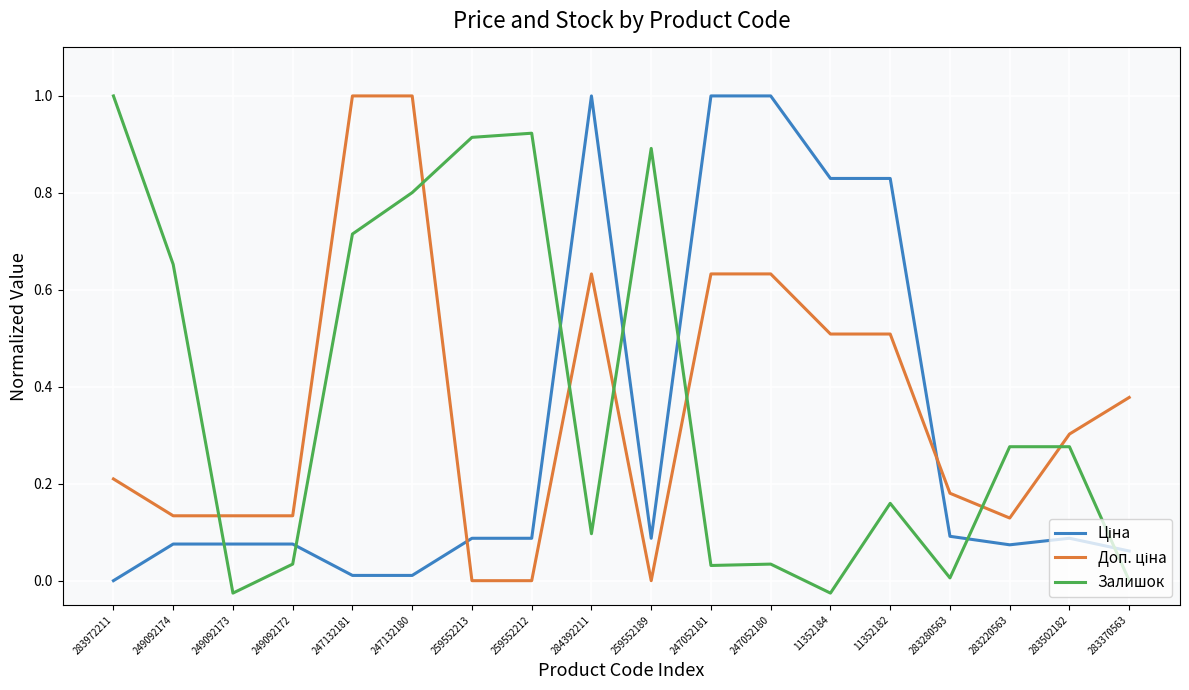

Is it true that Залишок equals 0.0 at 283370563?

True